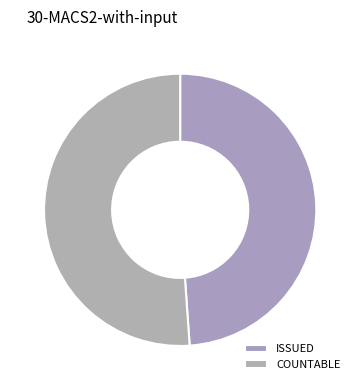

Do COUNTABLE and ISSUED together represent more than half of the pie?

Yes